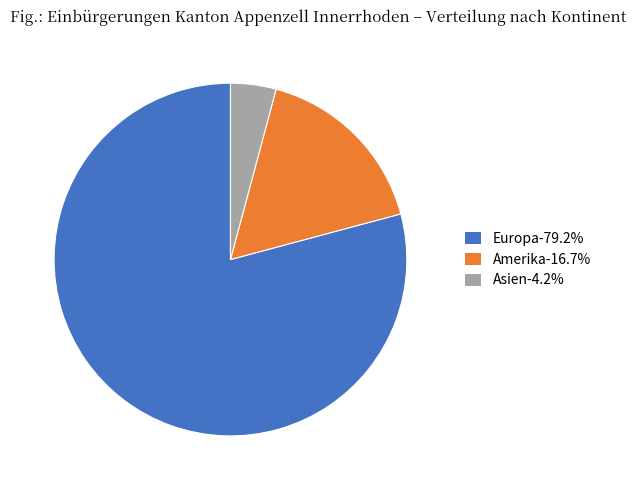

Do Europa-79.2% and Amerika-16.7% together represent more than half of the pie?

Yes